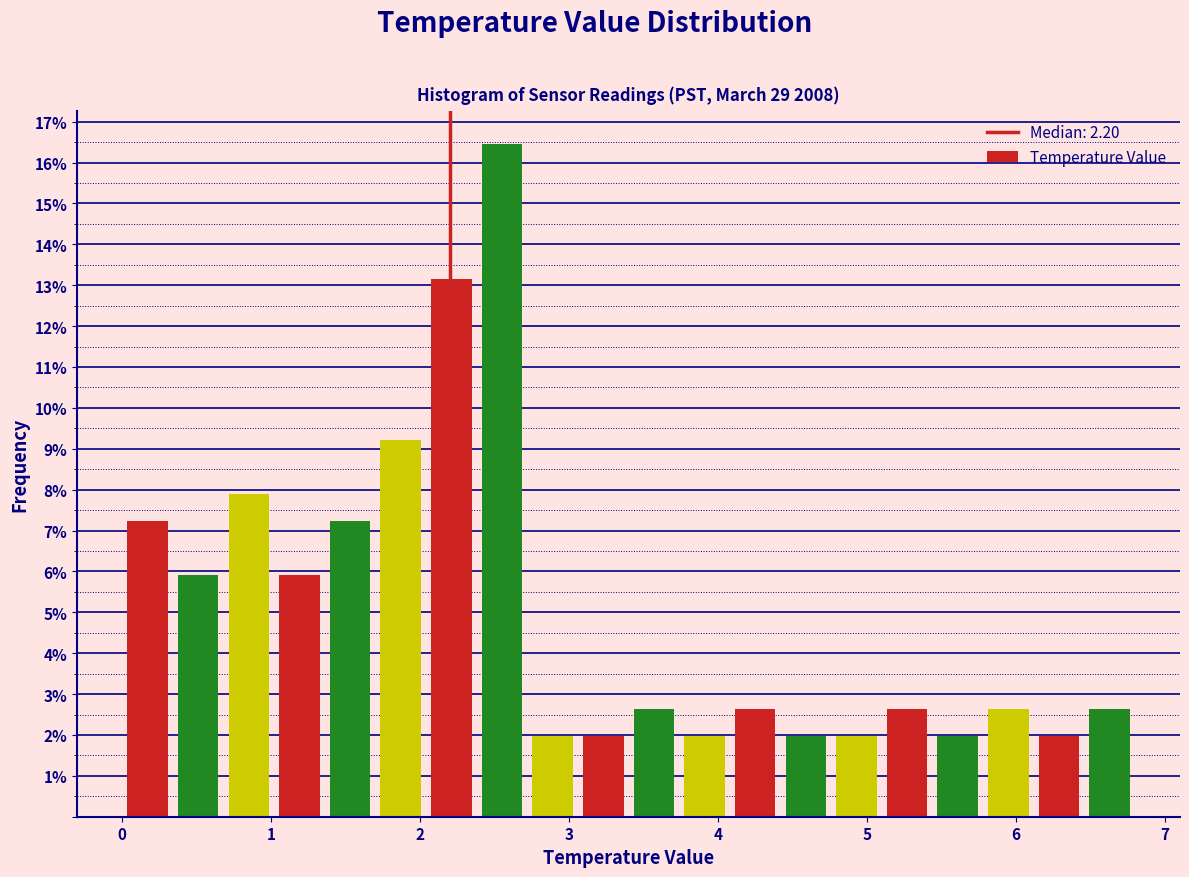

Around what value on the x-axis is the tallest bar? Give the approximate position of its centre, as read against the axis.

2.6